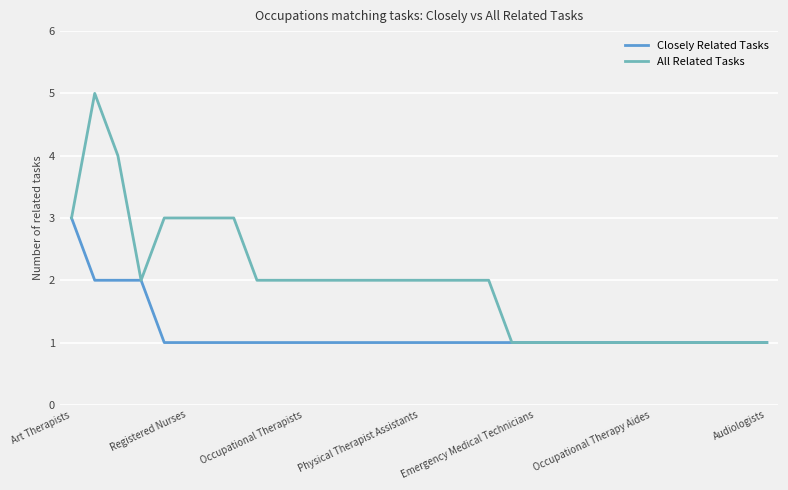

Rank the series by their maximum value, from highest to lowest.

All Related Tasks, Closely Related Tasks